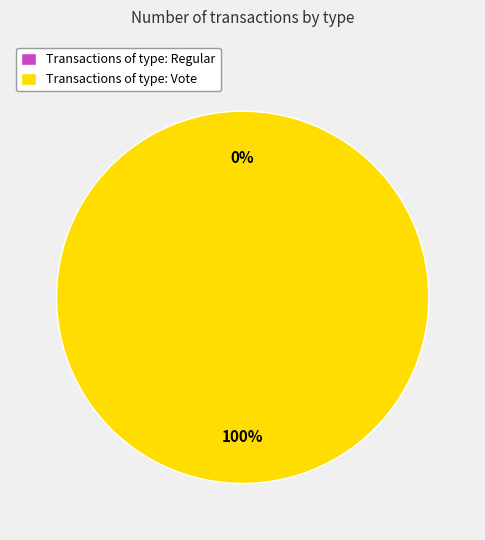

True or false: Regular accounts for 0% of the total.

True